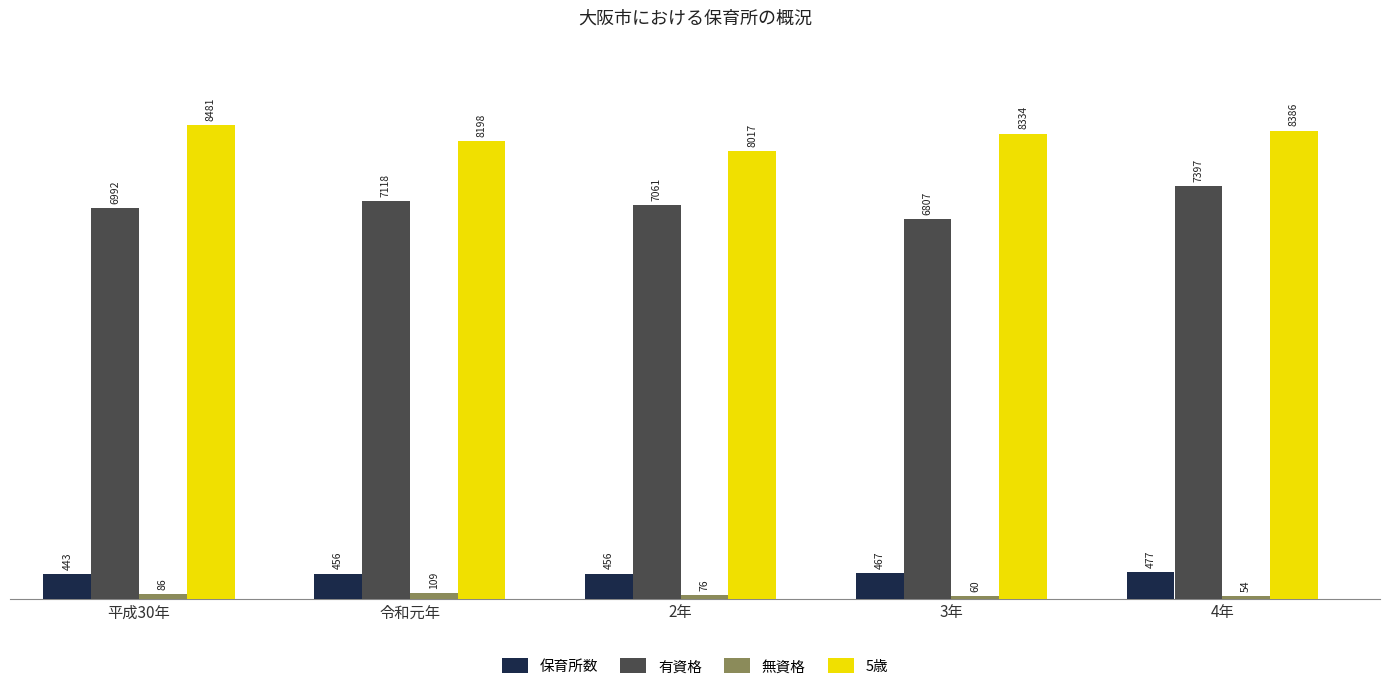

Which series has the widest spread of values?

有資格